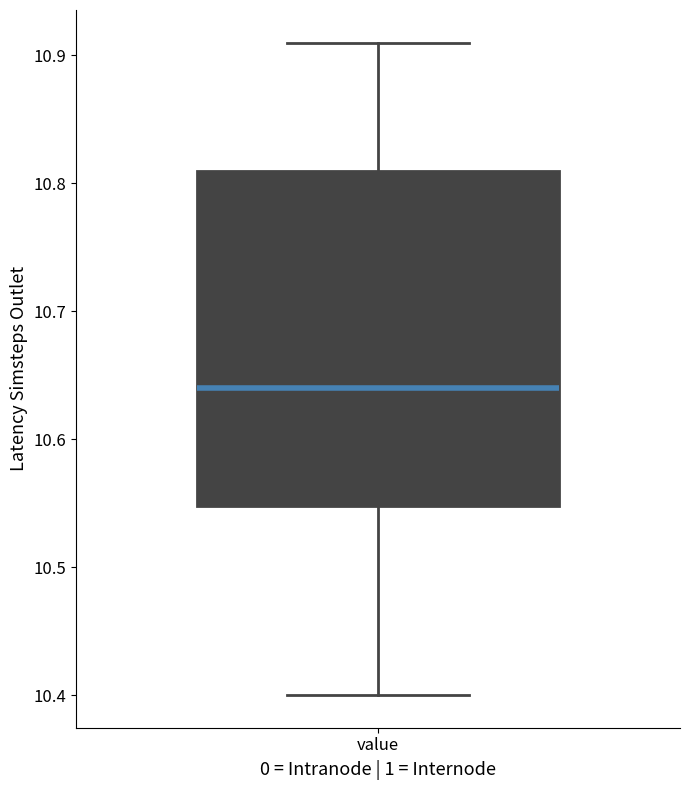

Transcribe this box plot: give where the median line is, the range the box spans, and where the two whiskers end, as read against the y-axis. The values are not printed on the chart, so give them approximately, as read against the axis.

median 10.64, box 10.55 to 10.81, whiskers 10.40 to 10.91